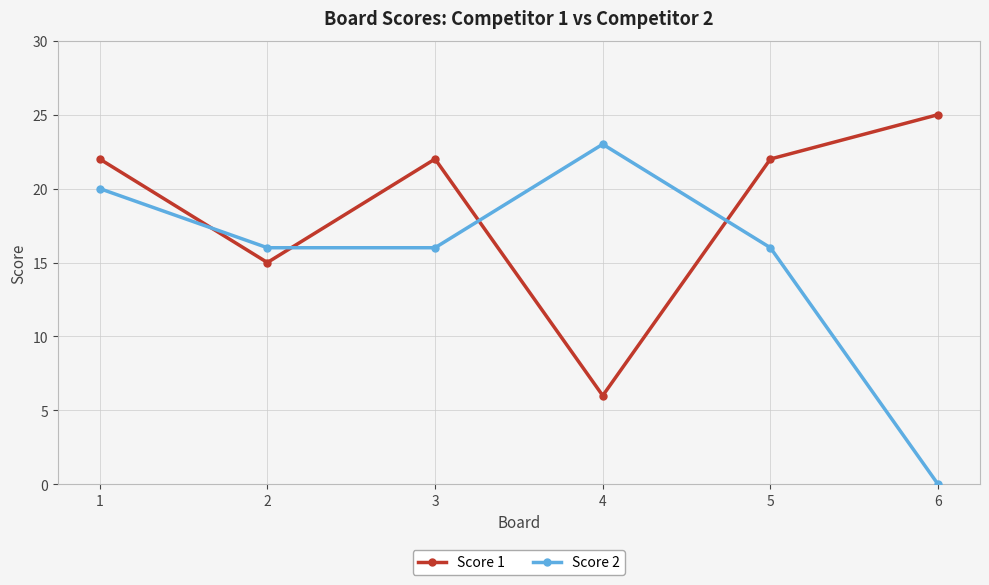

What is the spread (max minus min) of values at 6?

25